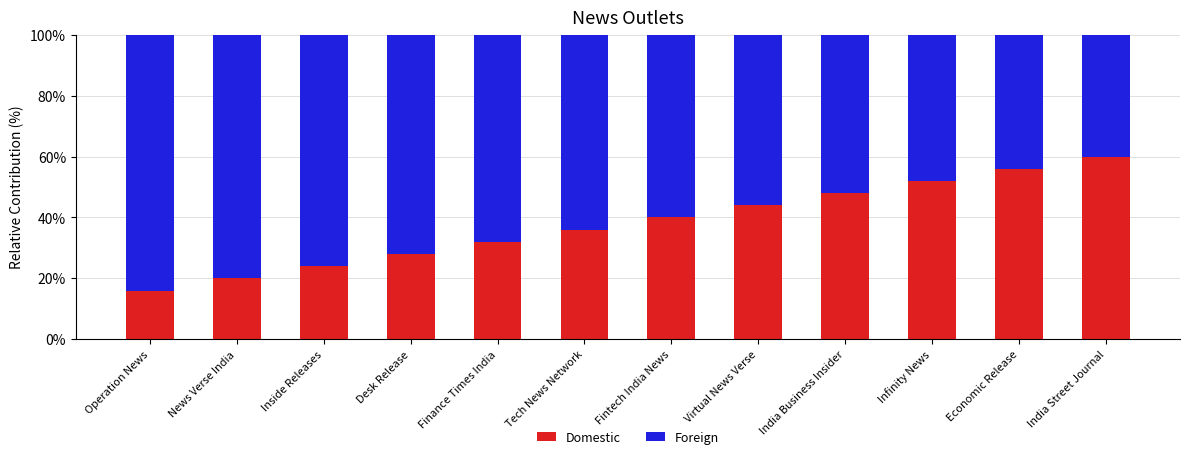

What is the sum of the Domestic values at India Street Journal and Finance Times India?

92.0